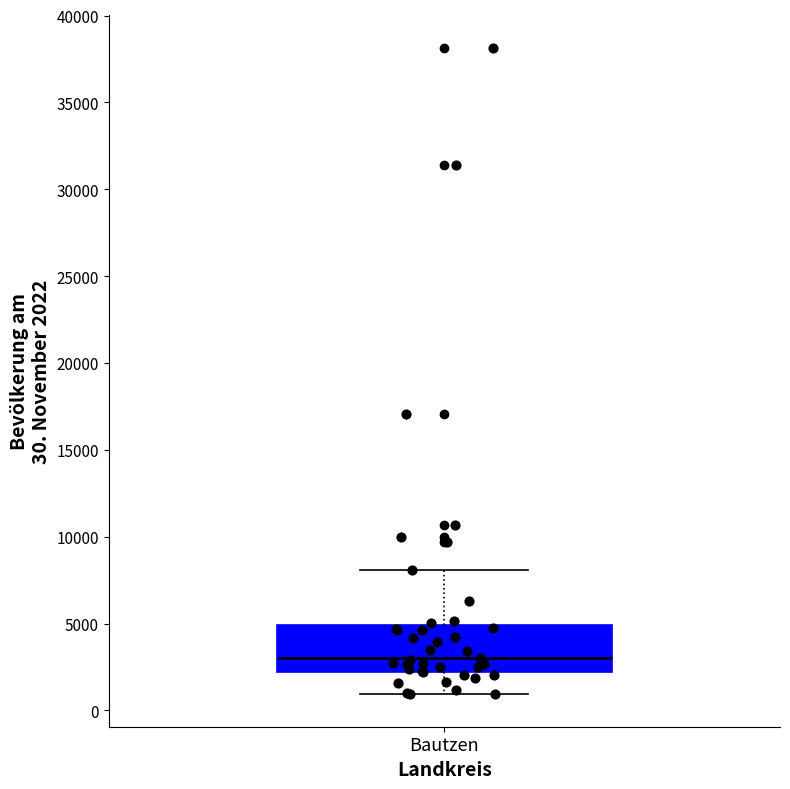

Transcribe this box plot: give where the median line is, the range the box spans, and where the two whiskers end, as read against the y-axis. The values are not printed on the chart, so give them approximately, as read against the axis.

median 3000, box 2000 to 5000, whiskers 1000 to 8000